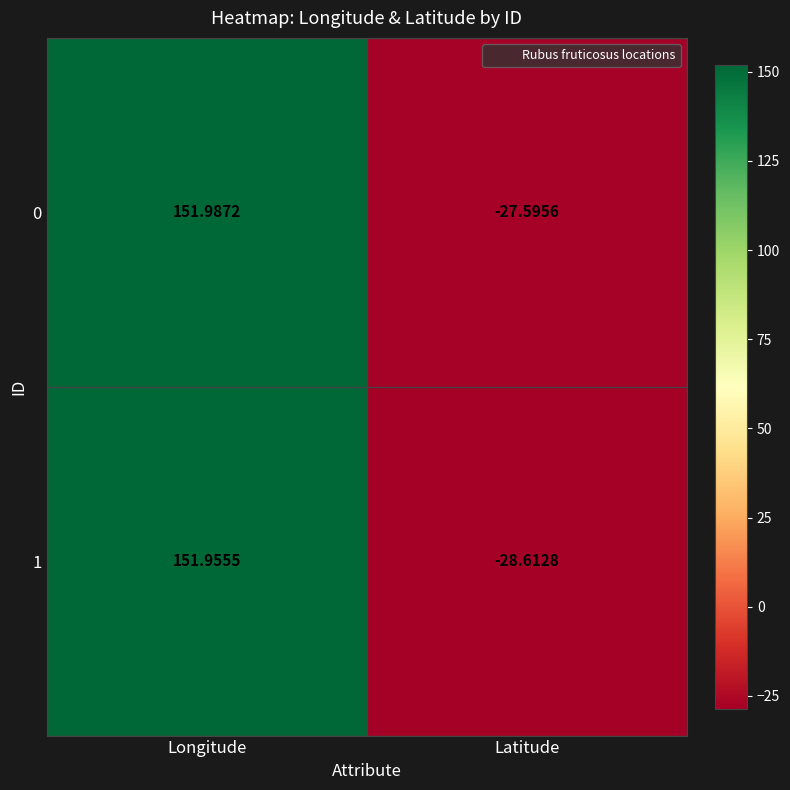

Rank the series by their average value, from highest to lowest.

0, 1